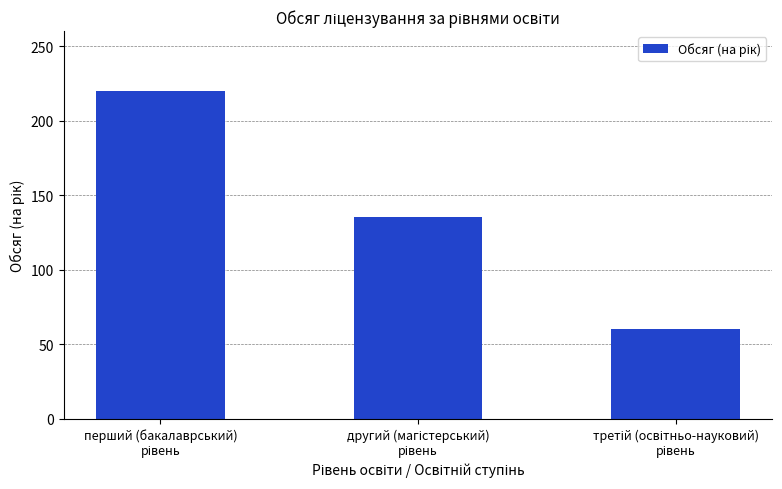

What is the difference between the maximum and minimum values?

160